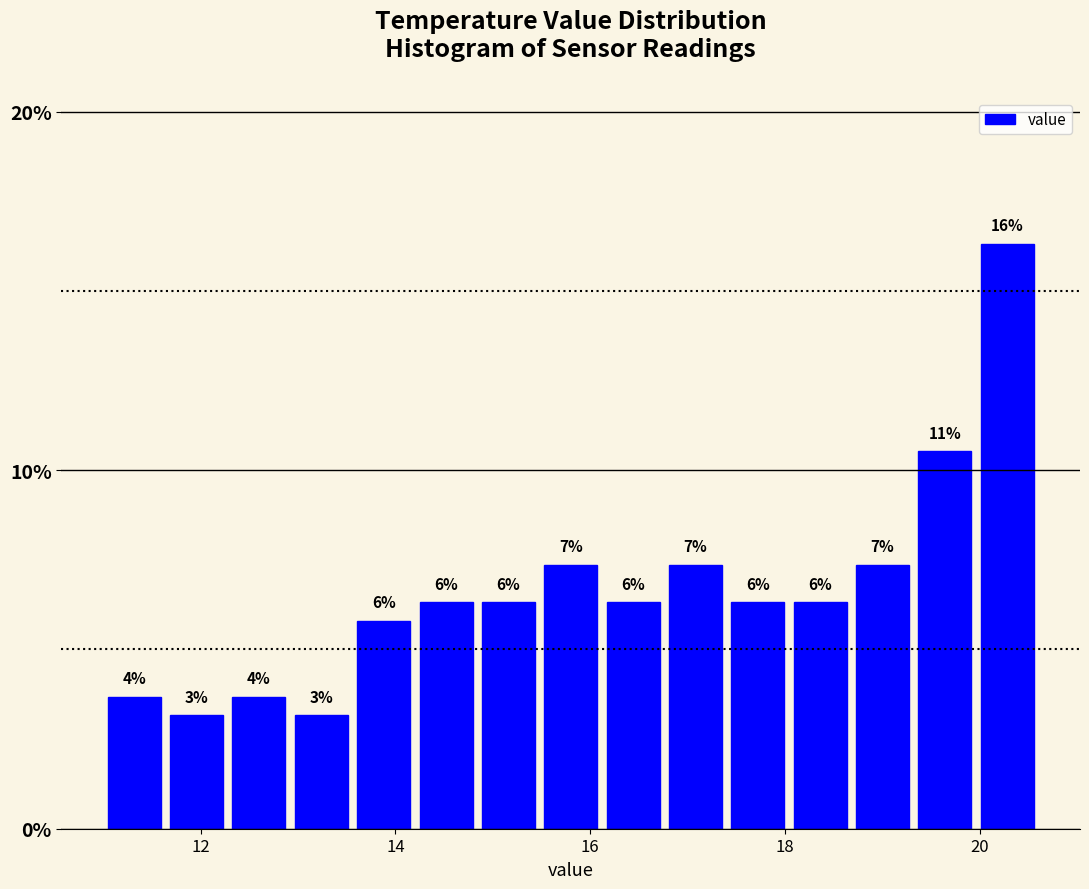

Read against the x-axis, roughly where is the centre of the tallest bar?

20.2